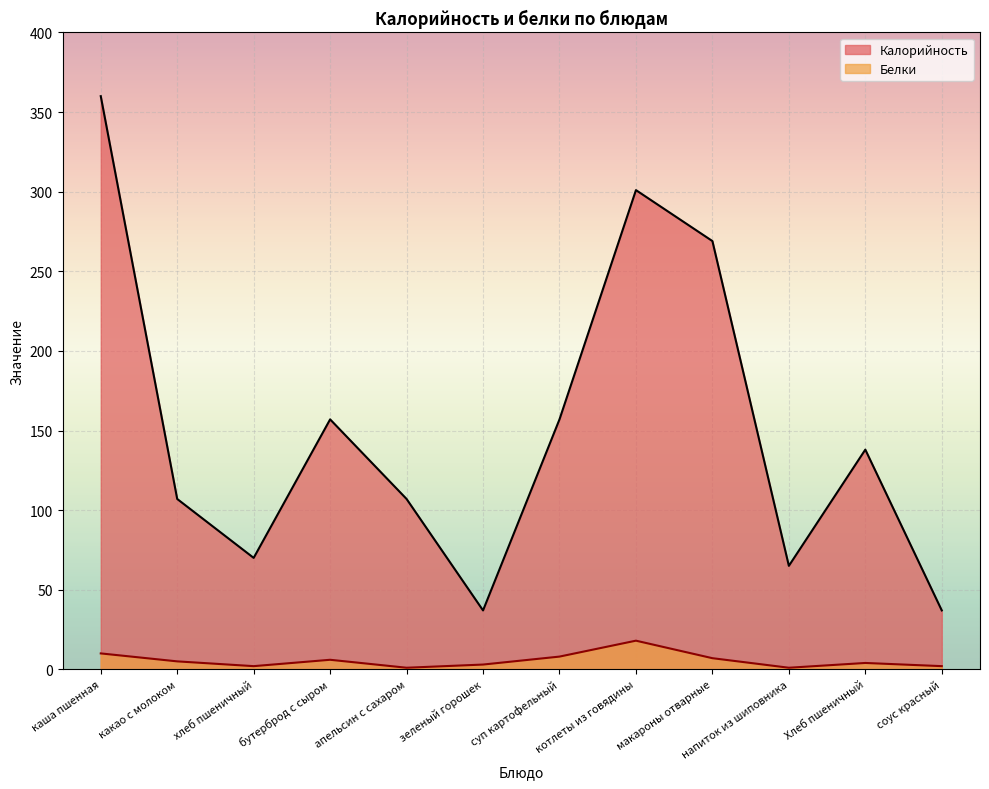

Where does the Белки series first go above 5?

каша пшенная